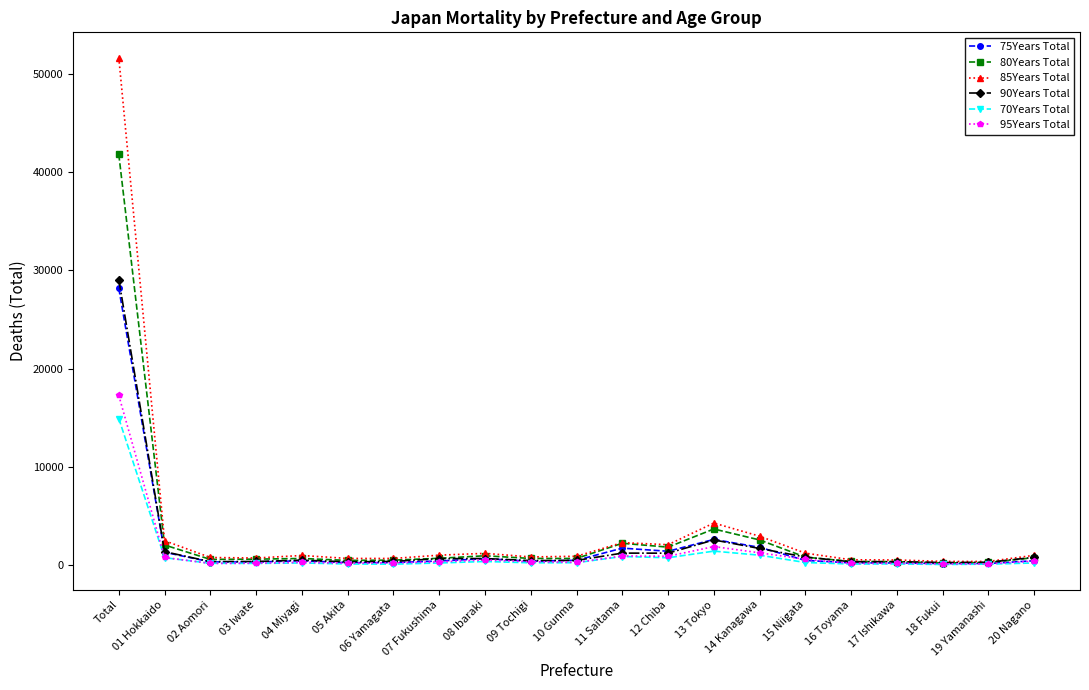

Rank the series by their maximum value, from highest to lowest.

85Years Total, 80Years Total, 90Years Total, 75Years Total, 95Years Total, 70Years Total